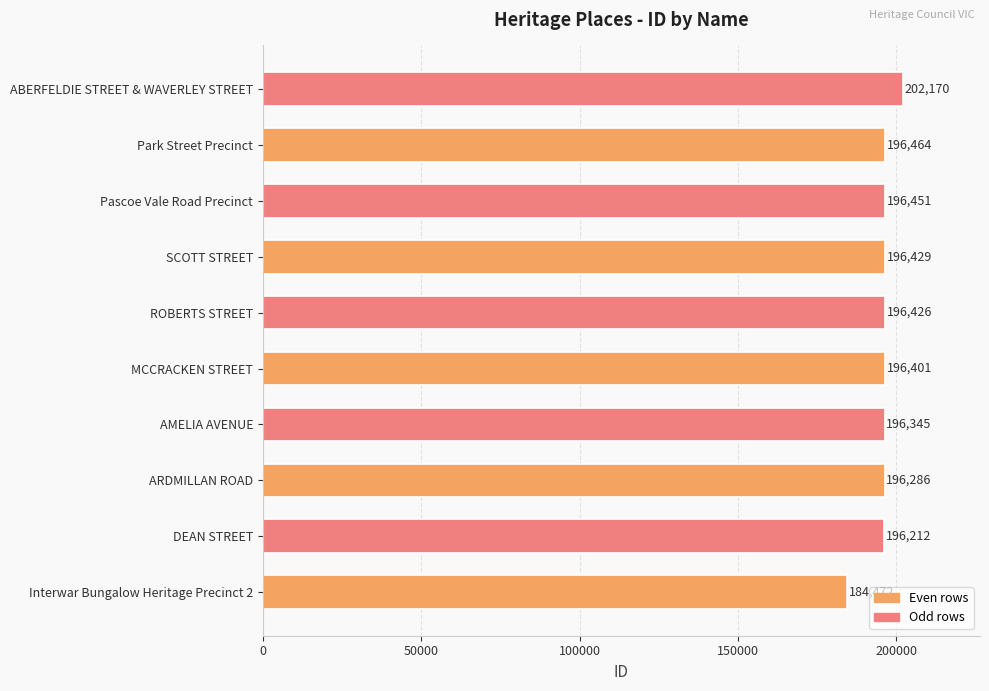

What is the smallest value displayed?

184472